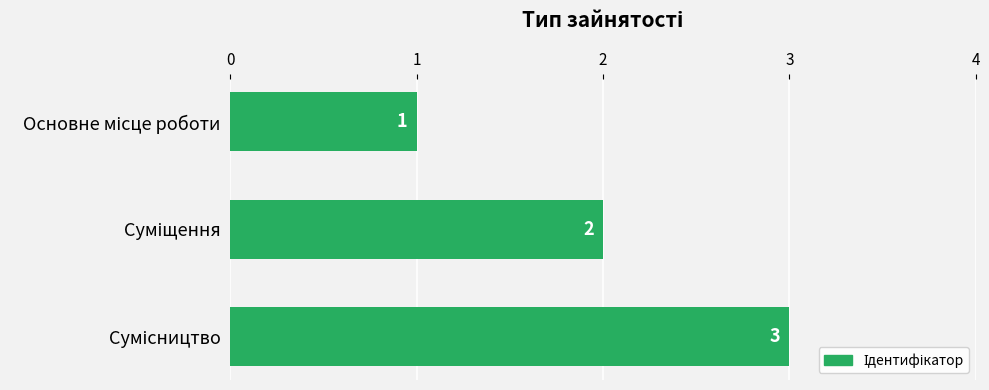

What is the sum of all values?

6